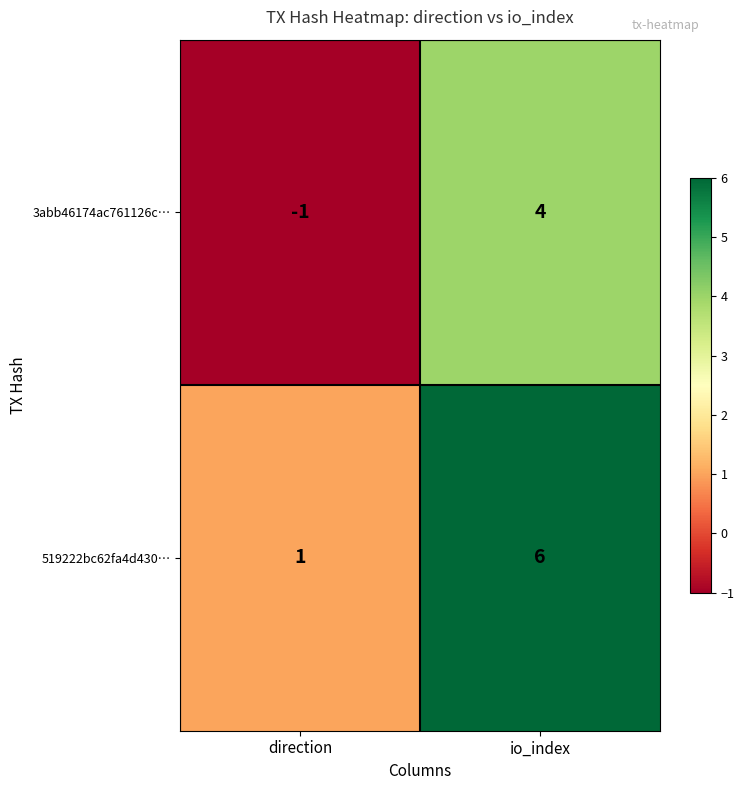

True or false: 519222bc62fa4d430… has a value of 1 at direction.

True